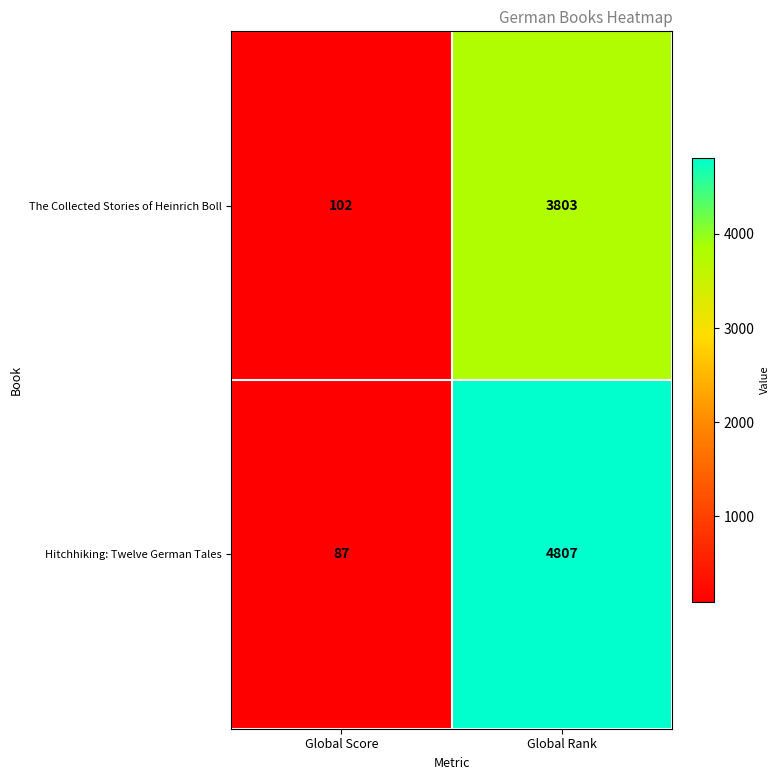

Reading right to left, list all the values displayed in this chart.

The Collected Stories of Heinrich Boll: Global Rank=3803	Global Score=102
Hitchhiking: Twelve German Tales: Global Rank=4807	Global Score=87